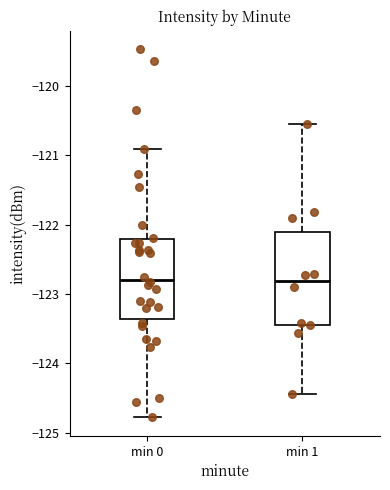

Reading left to right, transcribe this box plot: for each box, give where its median line is, the range the box spans, and where its two whiskers end, as read against the y-axis. The values are not printed on the chart, so give them approximately, as read against the axis.

min 0: median -122.8, box -123.4 to -122.2, whiskers -124.8 to -120.9
min 1: median -122.8, box -123.4 to -122.1, whiskers -124.4 to -120.6